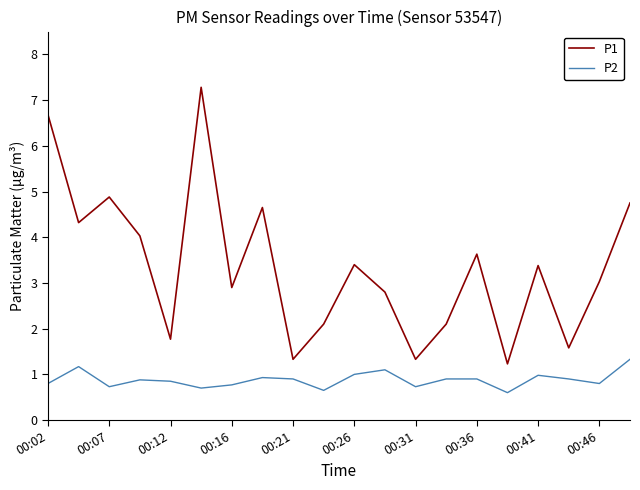

What is the highest value of the P2 series?

1.3